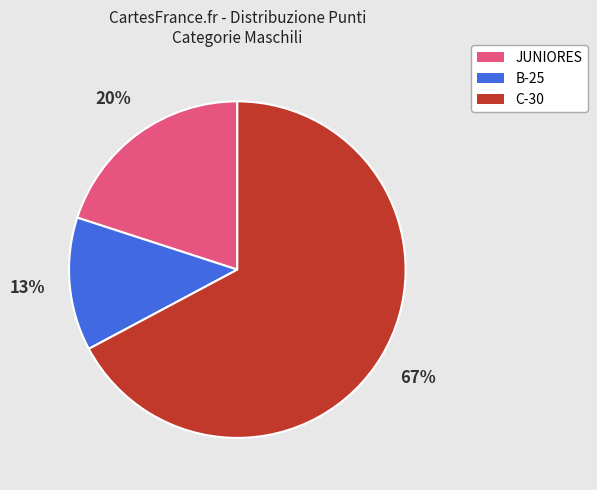

To the nearest percent, what is the difference between the largest and smallest slice percentages?

54%